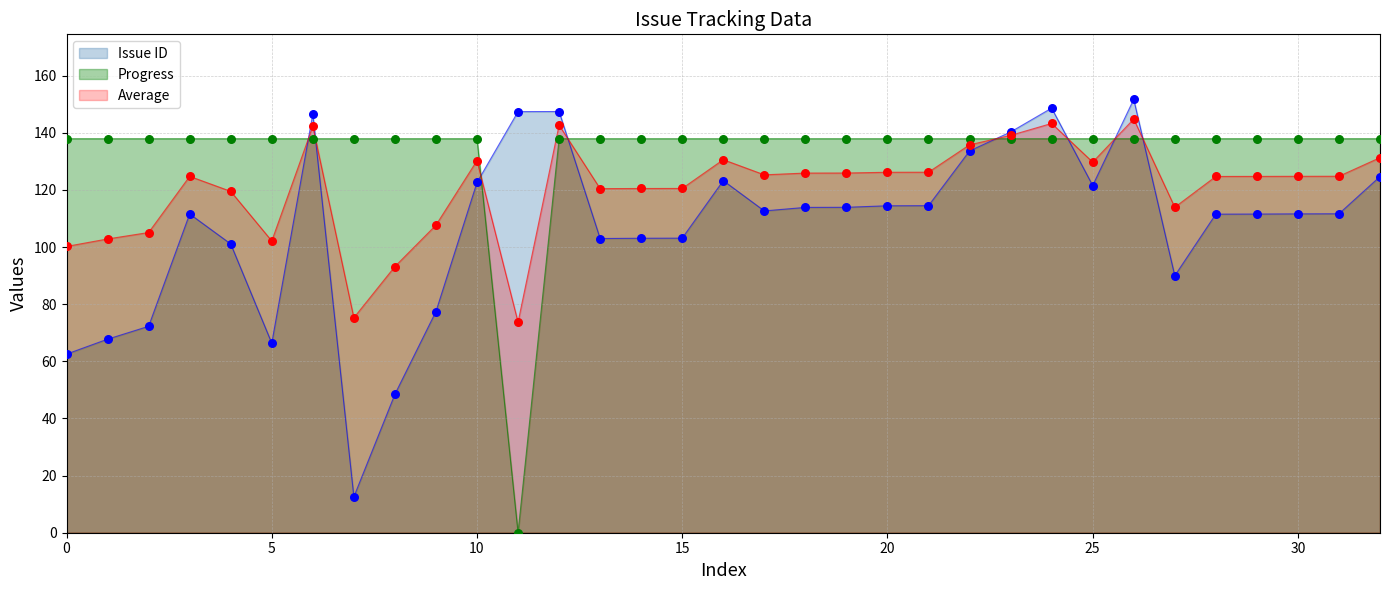

What are all the series names shown in the legend?

Issue ID, Progress, Average